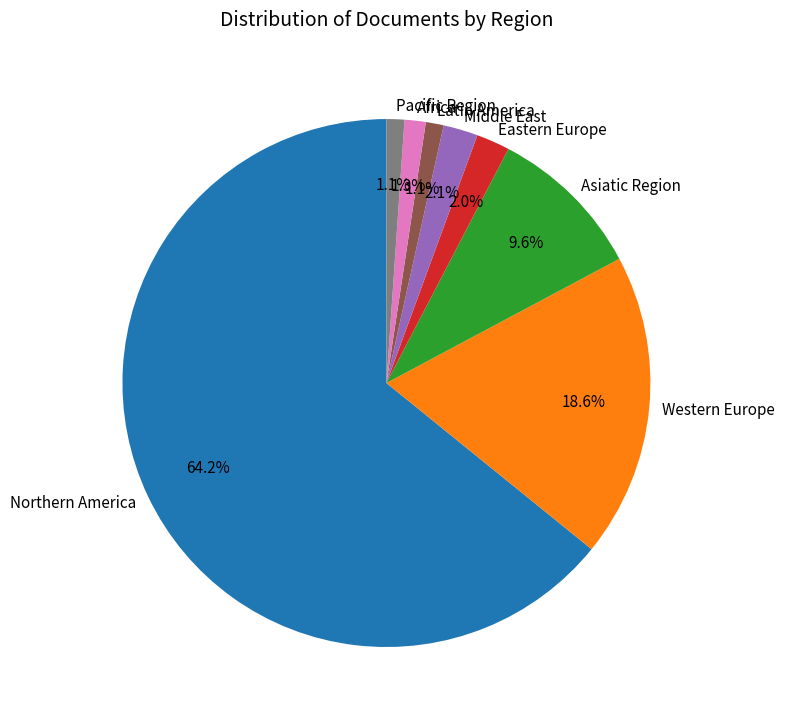

Does Northern America represent more than half of the total?

Yes